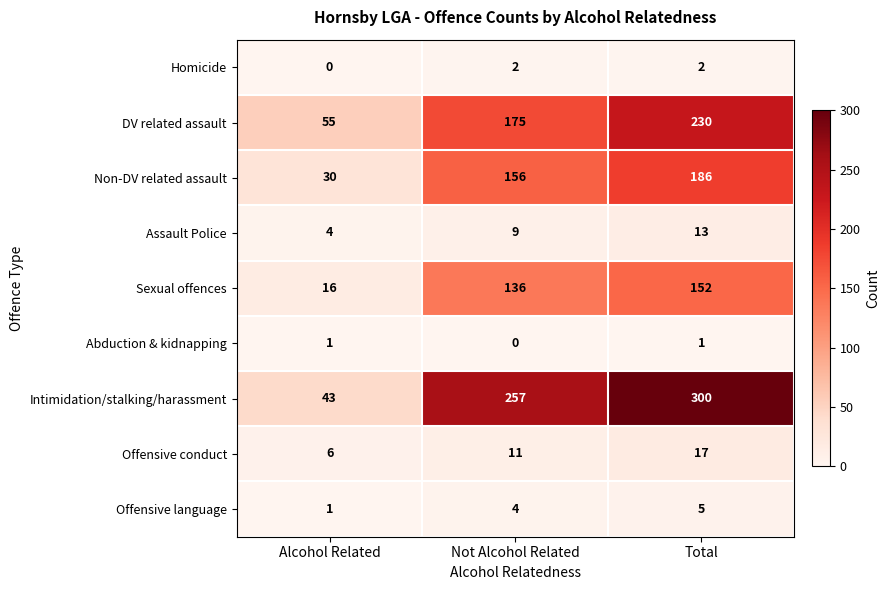

Rank the series at Total from lowest to highest value.

Abduction & kidnapping, Homicide, Offensive language, Assault Police, Offensive conduct, Sexual offences, Non-DV related assault, DV related assault, Intimidation/stalking/harassment